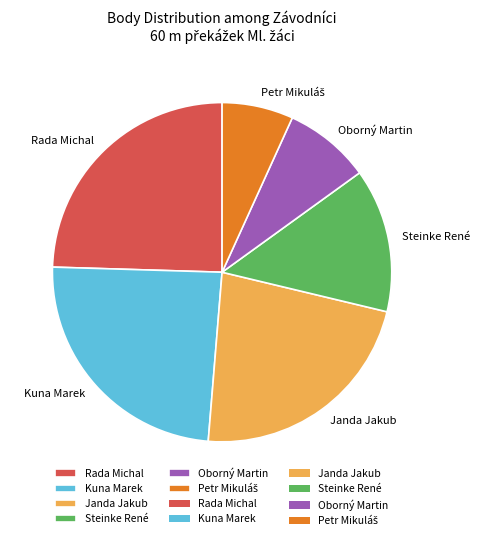

The Steinke René slice represents 14% of the pie. True or false?

True